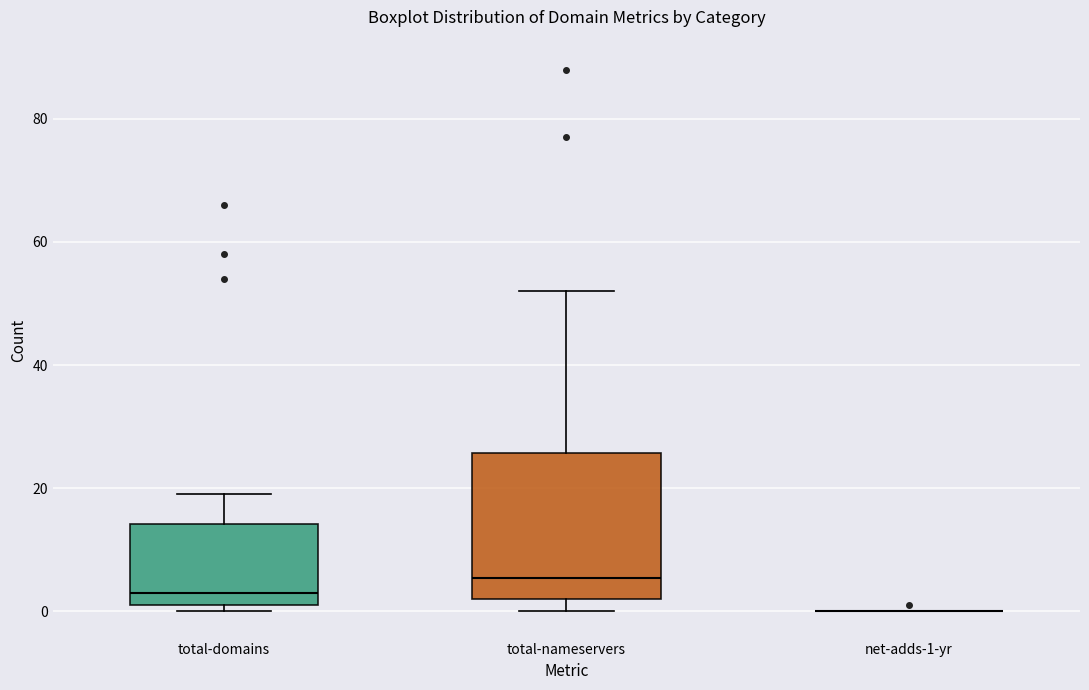

Comparing the boxes themselves (not the whiskers), which one is the tallest?

total-nameservers